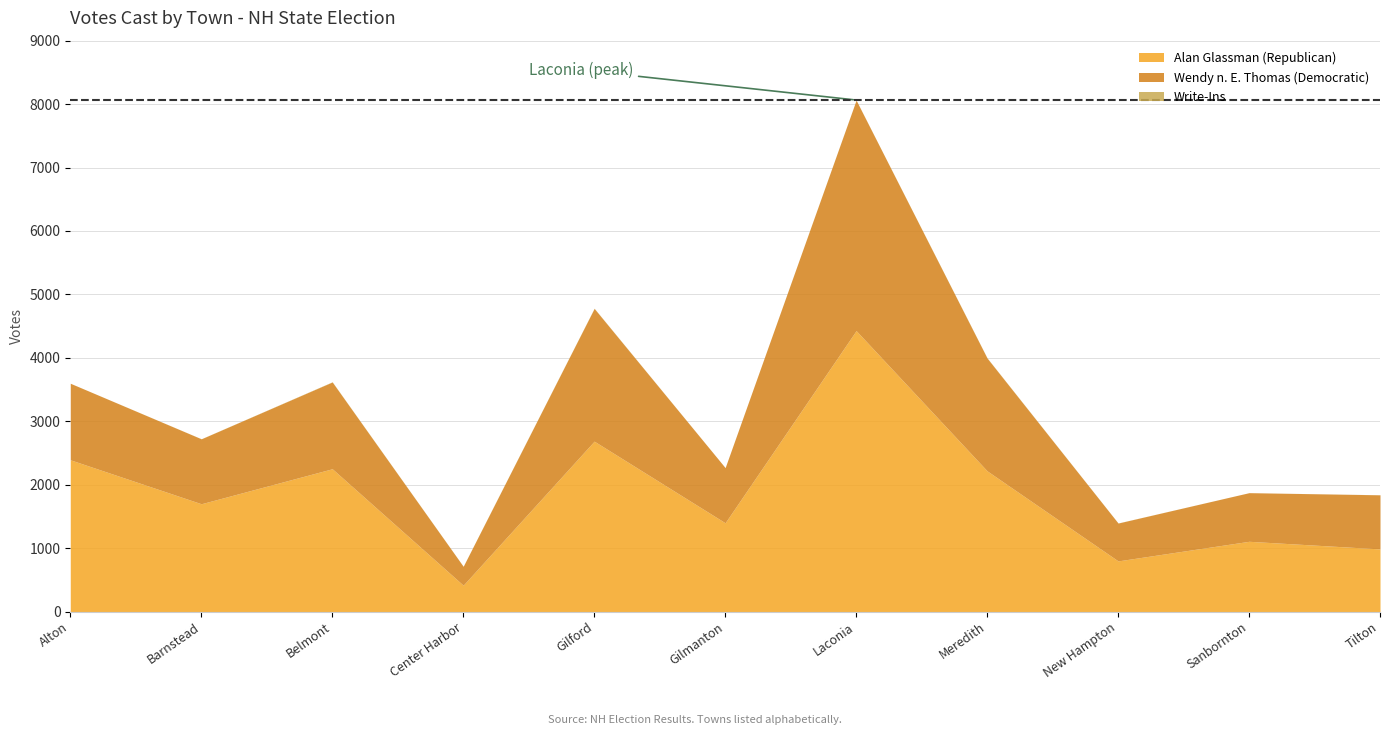

List the series in order of their peak value, lowest first.

Write-Ins, Wendy n. E. Thomas (Democratic), Alan Glassman (Republican)